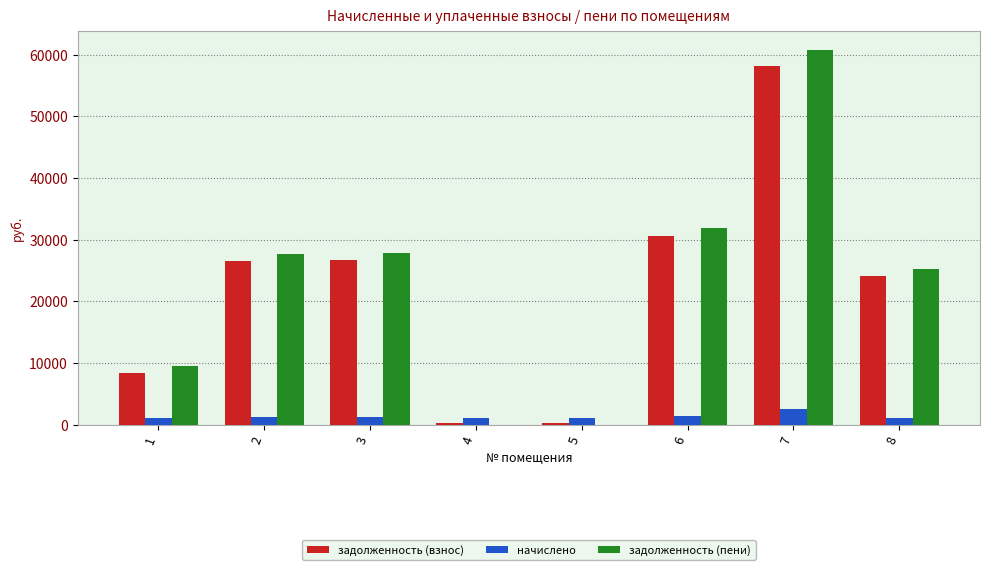

The задолженность (взнос) series shows 6633.7 at 3. True or false?

False